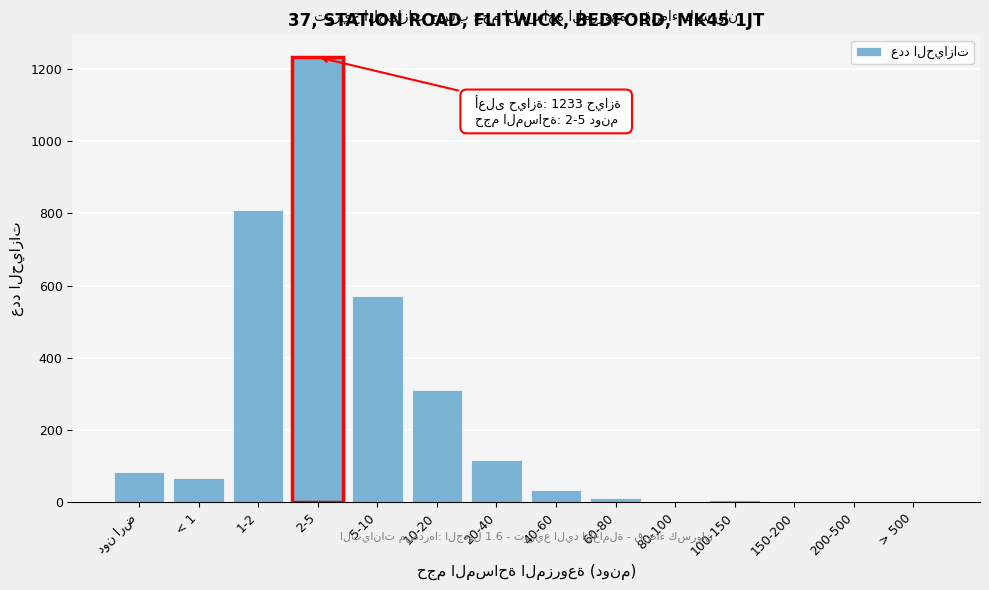

The value at 20-40 is 177. True or false?

False